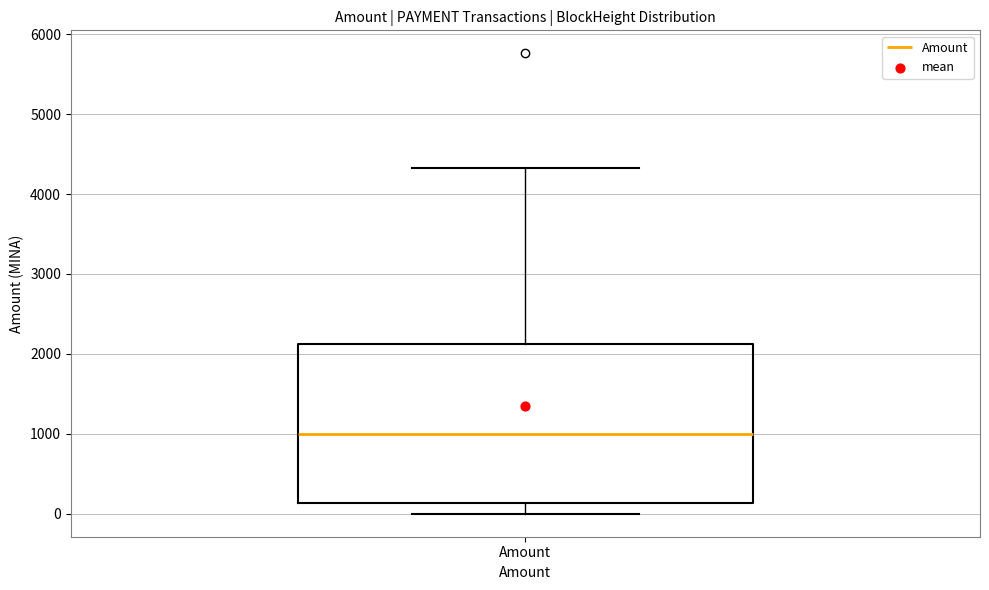

Where does the lower whisker of the box for Amount end on the y-axis? The values are not printed on the chart, so give them approximately, as read against the axis.

0